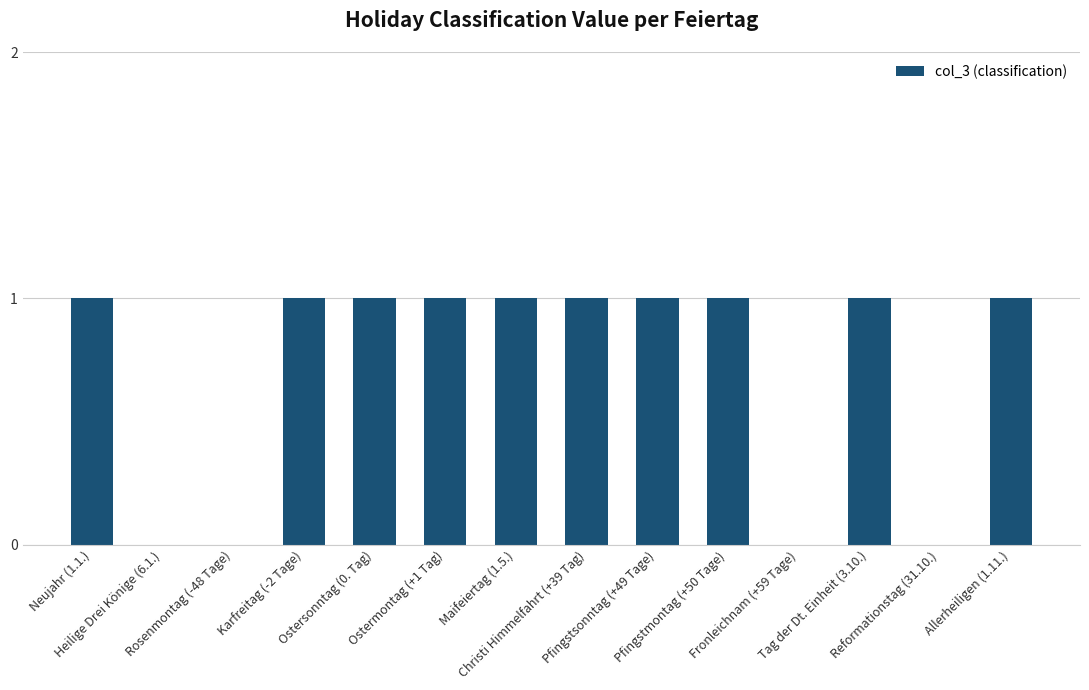

What is the sum of all values?

10